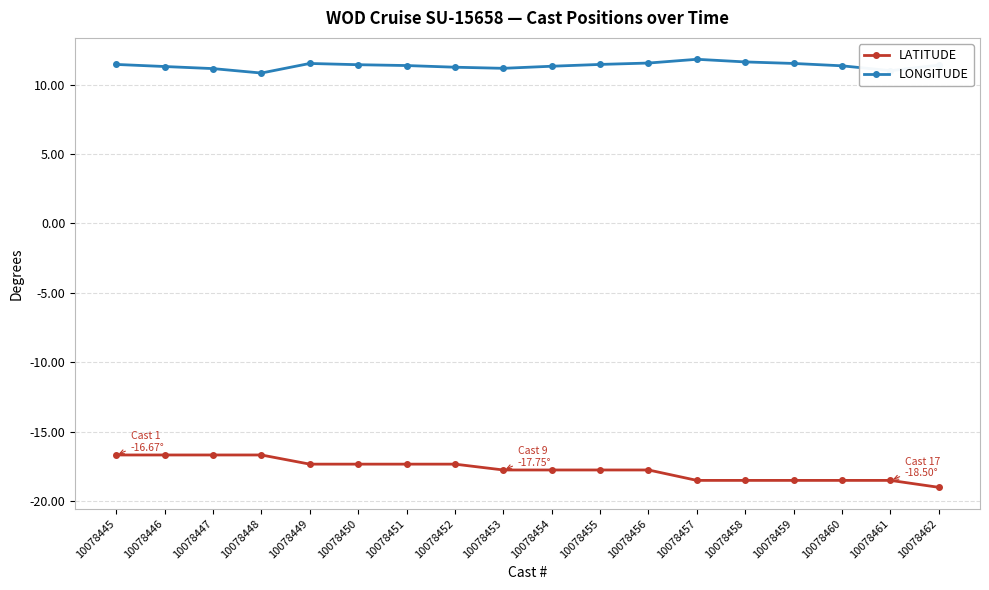

The value of LATITUDE at 10078449 is -30.7. True or false?

False